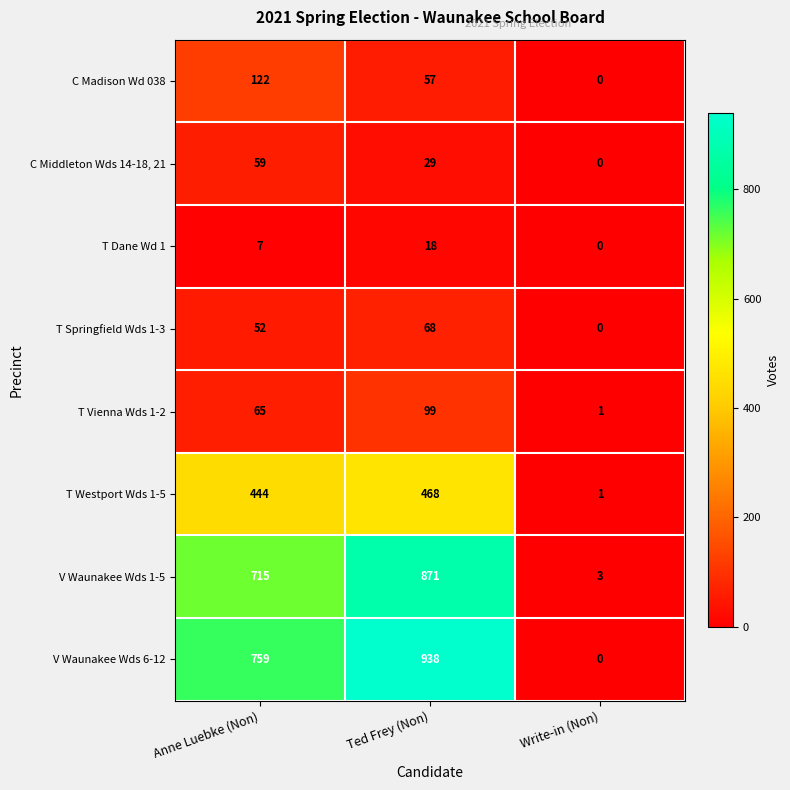

Is it true that T Springfield Wds 1-3 equals 52 at Anne Luebke (Non)?

True